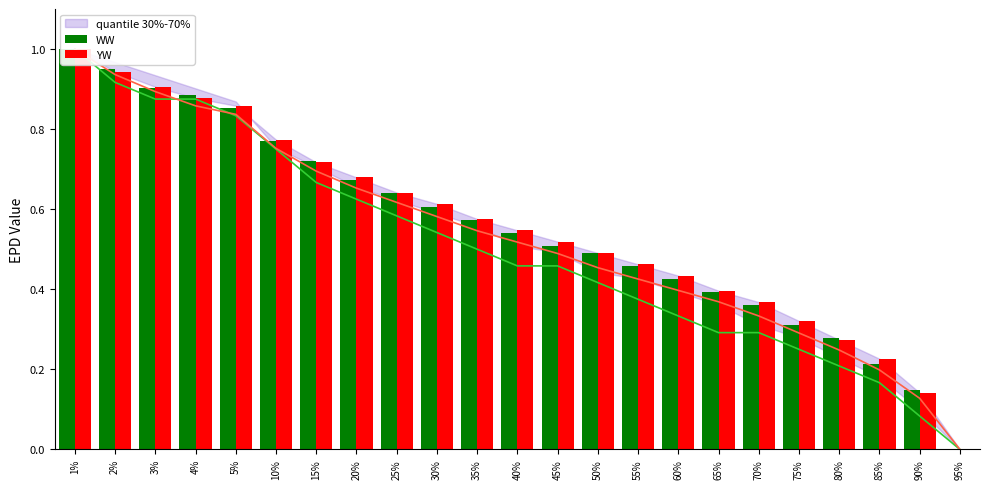

What is the difference between the YW values at 50% and 2%?

0.5